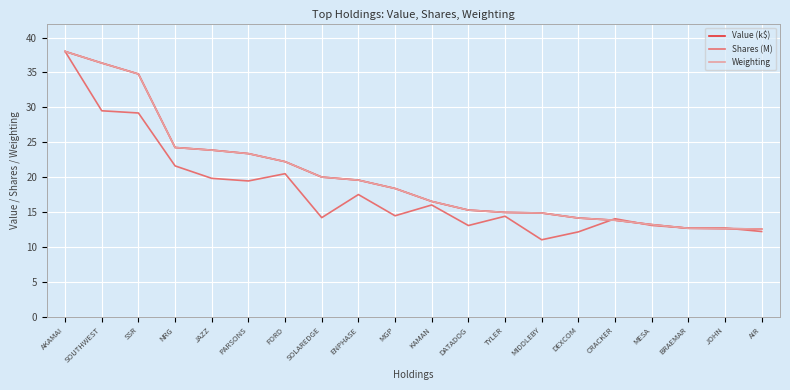

What position from the right is AKAMAI?

20